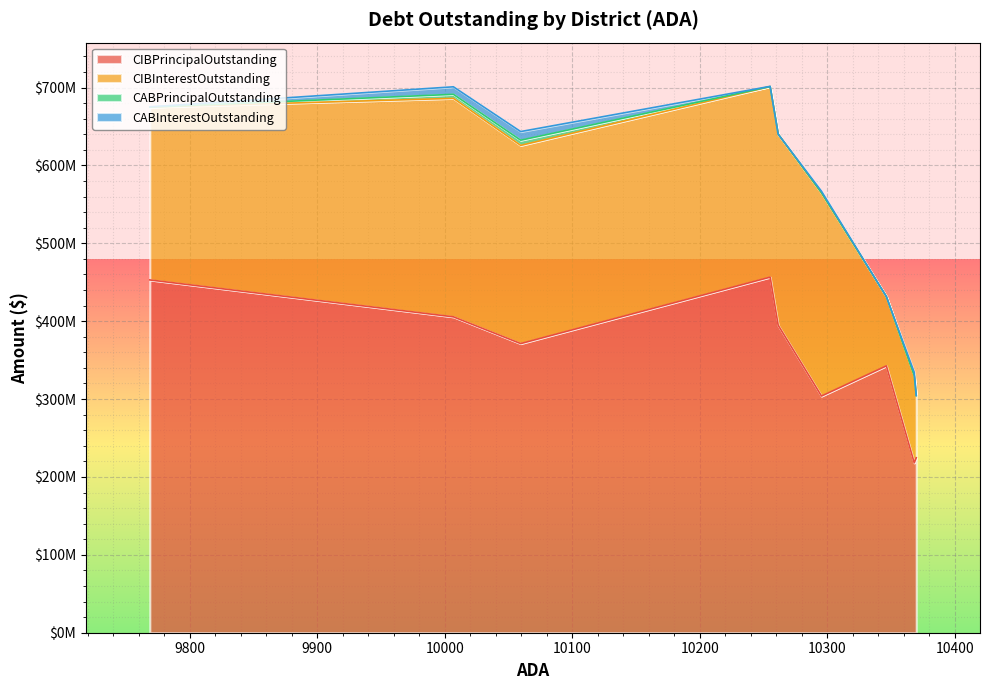

Read the CIBPrincipalOutstanding value at Harlandale ISD.

218135000.0